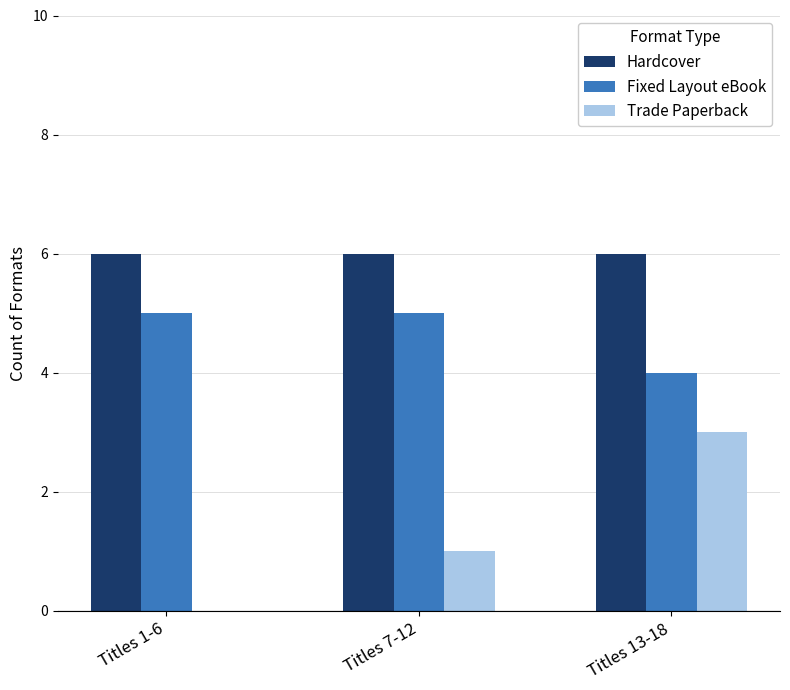

Which series has the largest total across all categories?

Hardcover